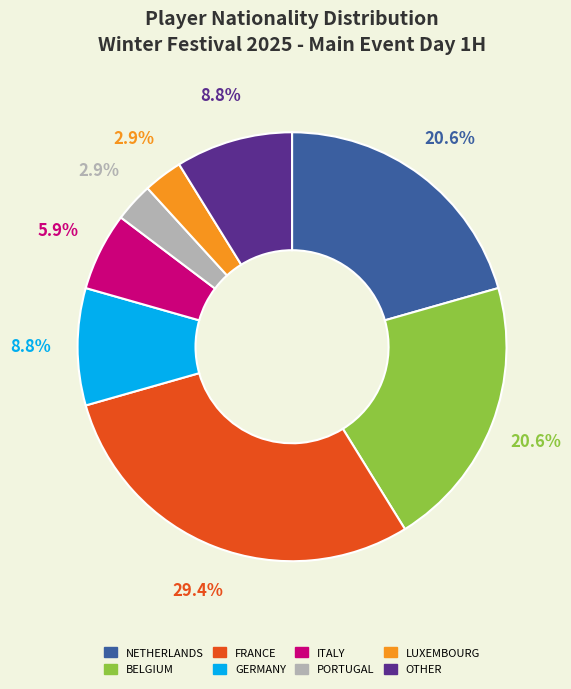

Is there a majority slice in this chart?

No